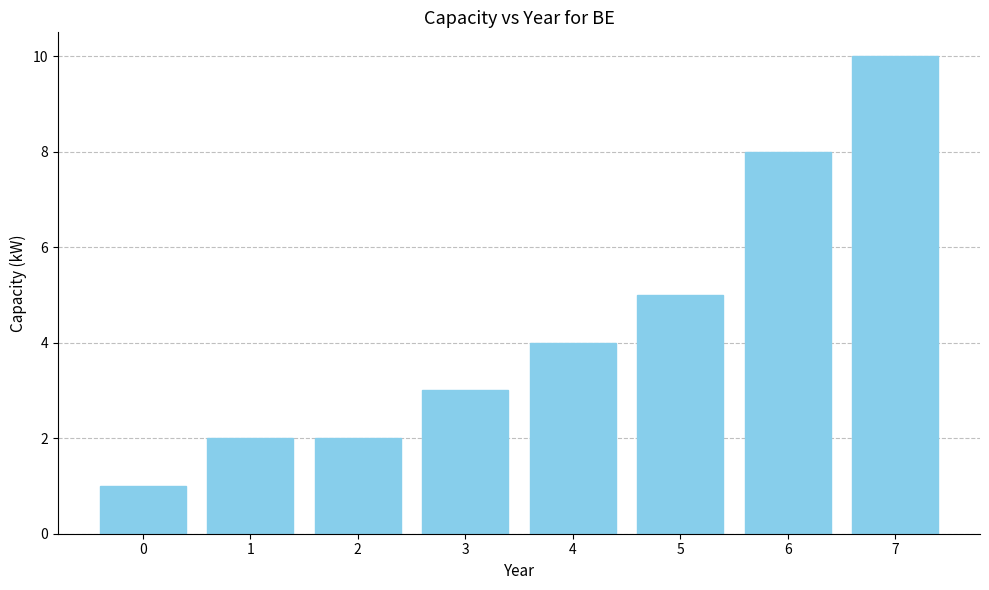

Reading left to right, what are all the values shown in this chart?

0=1	1=2	2=2	3=3	4=4	5=5	6=8	7=10